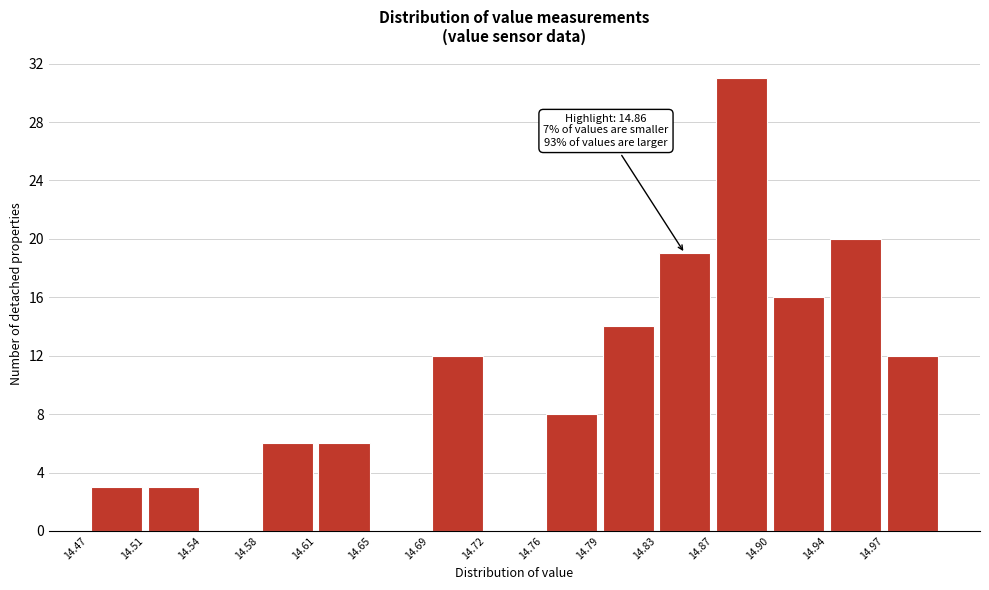

Over which range of the x-axis is the bar tallest?

14.866 to 14.902